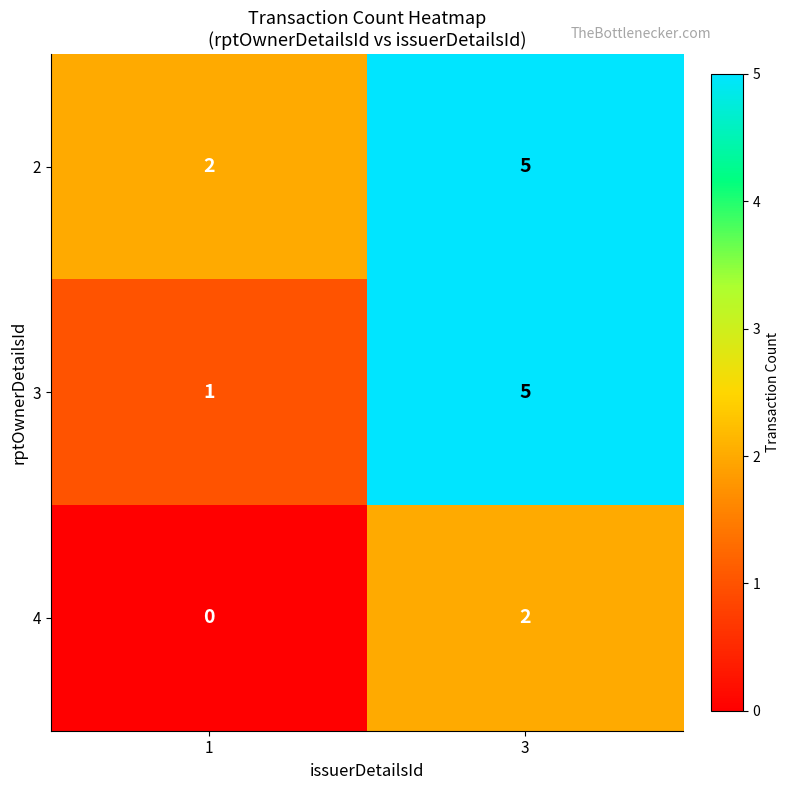

Rank the series at 1 from highest to lowest value.

2, 3, 4